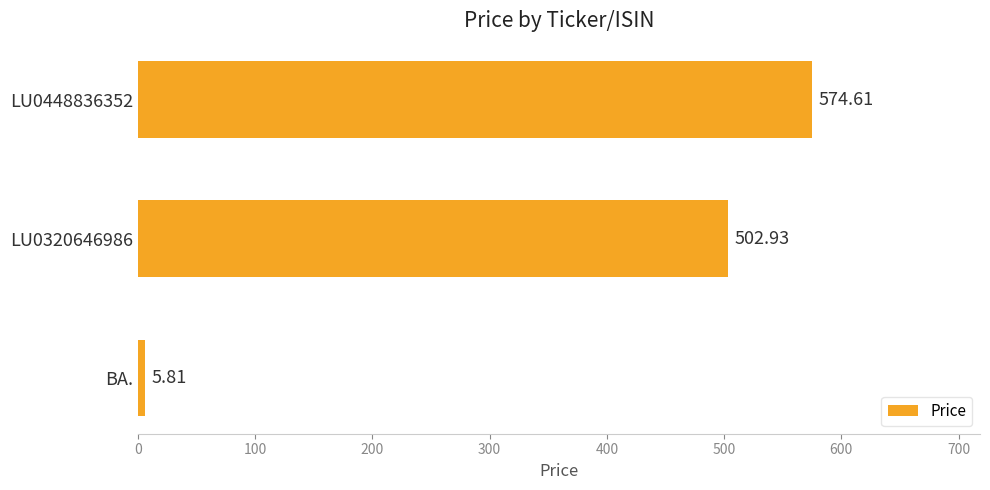

Which label corresponds to the largest value in the chart?

LU0448836352